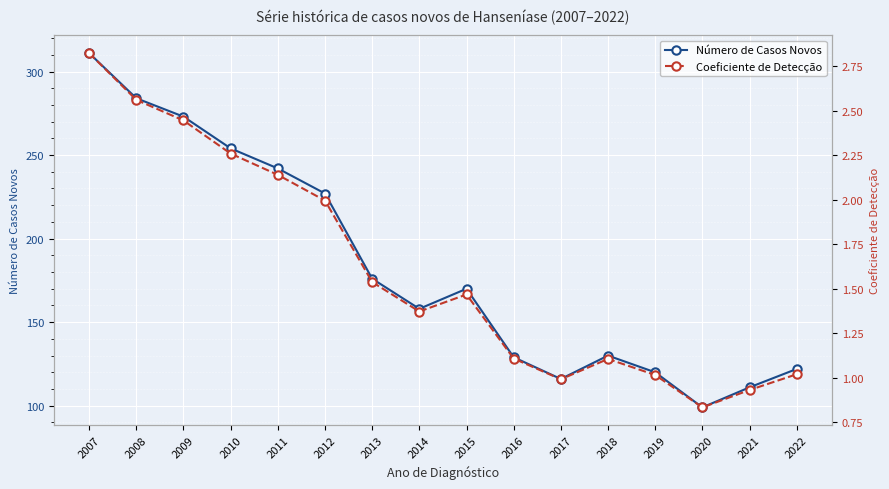

At how many categories does at least one series exceed 292?

1